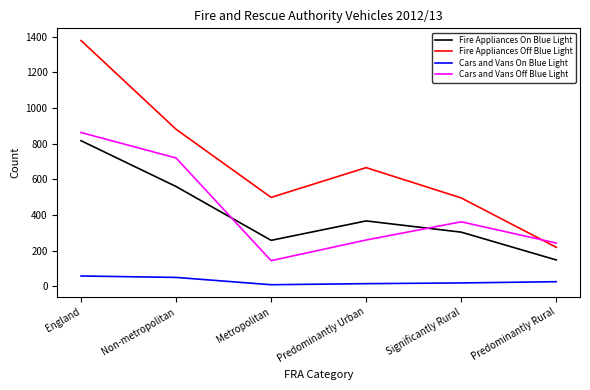

Is the value of Fire Appliances Off Blue Light at Metropolitan greater than the value of Cars and Vans On Blue Light at Non-metropolitan?

Yes